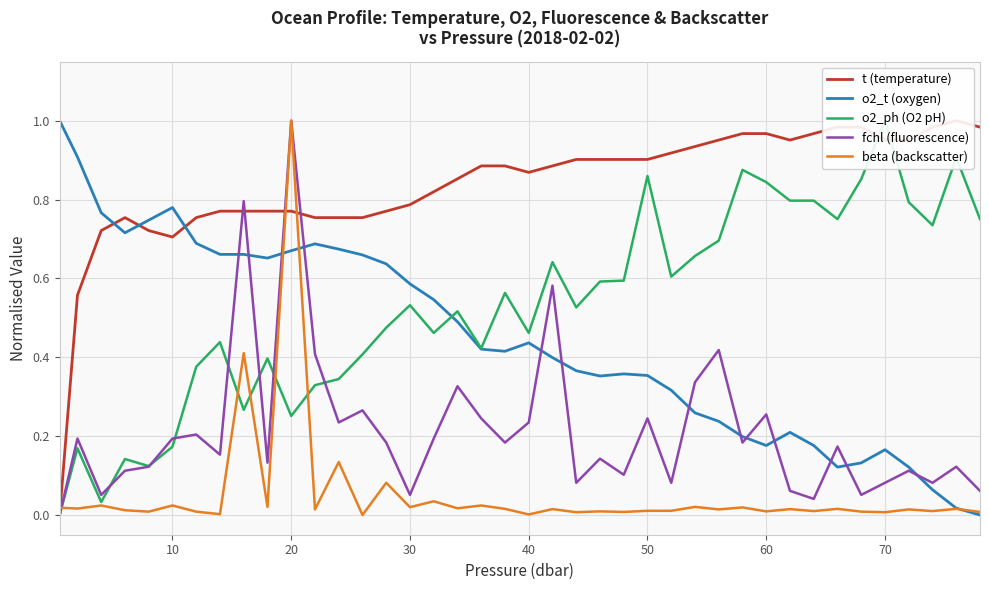

What is the sum of all o2_ph (O2 pH) values?

21.2